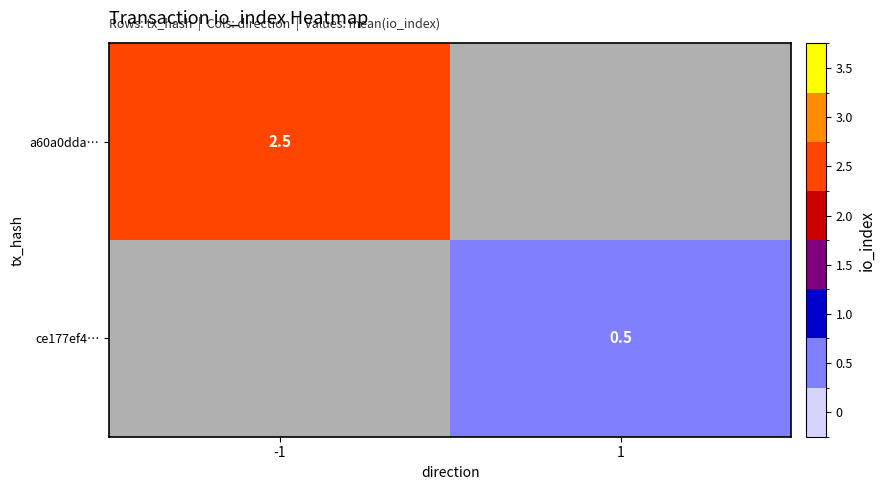

The value of a60a0dda… at -1 is 2.5. True or false?

True